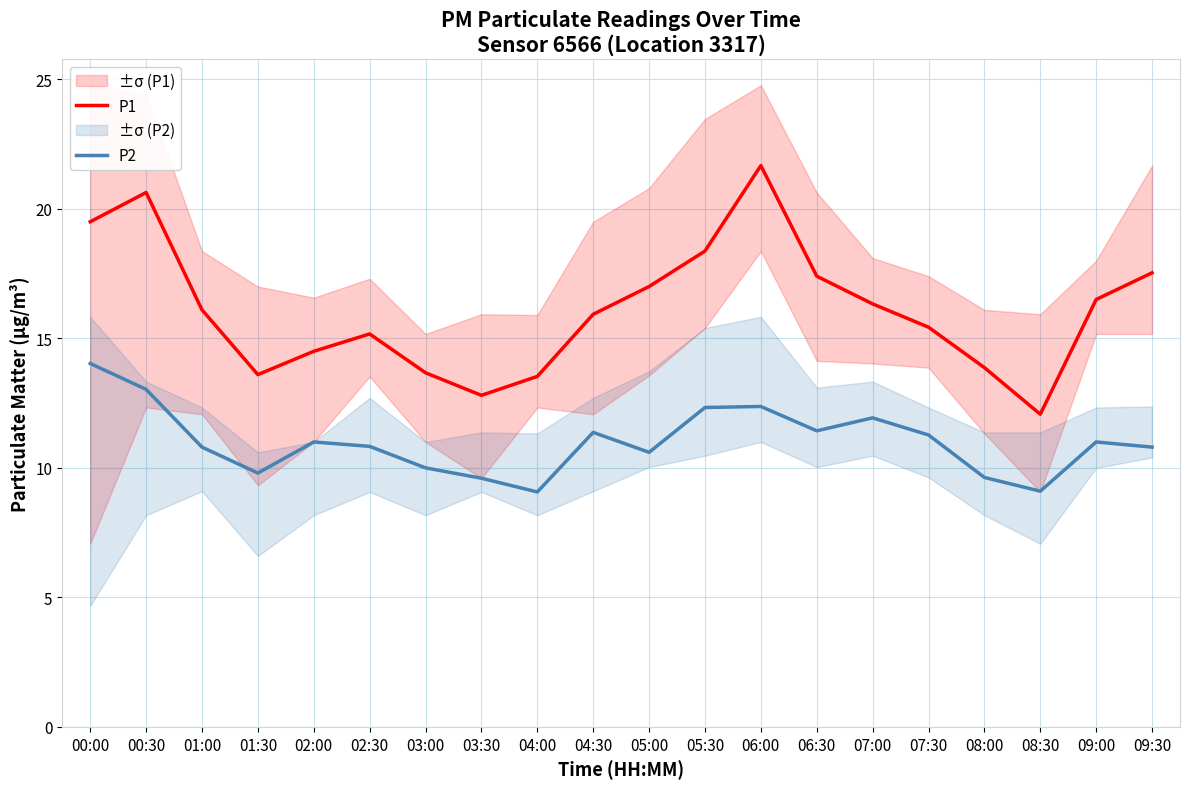

At which category is the sum across all series the highest?

06:00